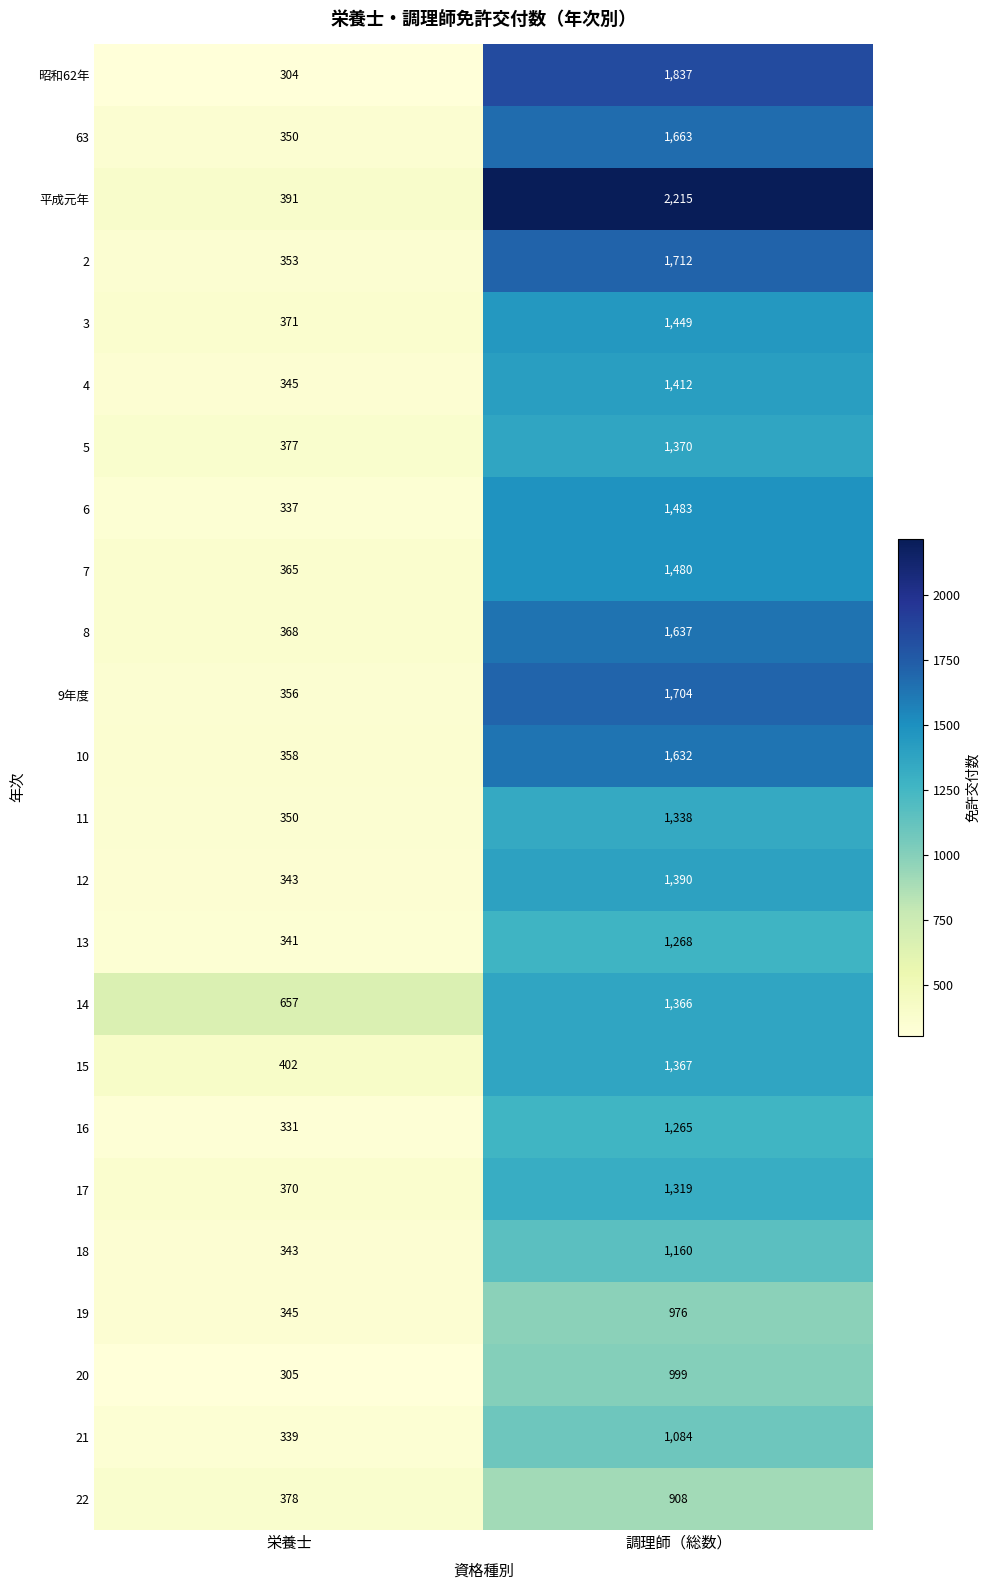

Which series has the largest total across all categories?

平成元年